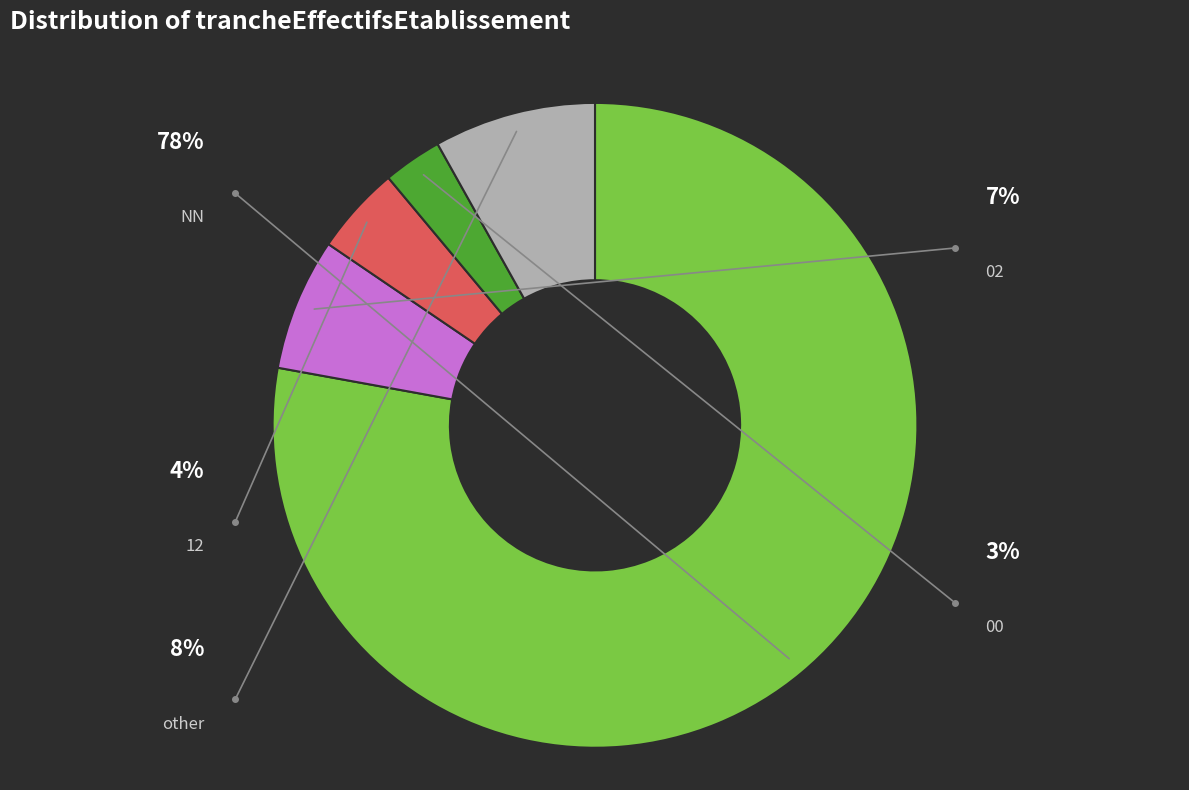

Rank the categories by value from highest to lowest.

NN, other, 02, 12, 00